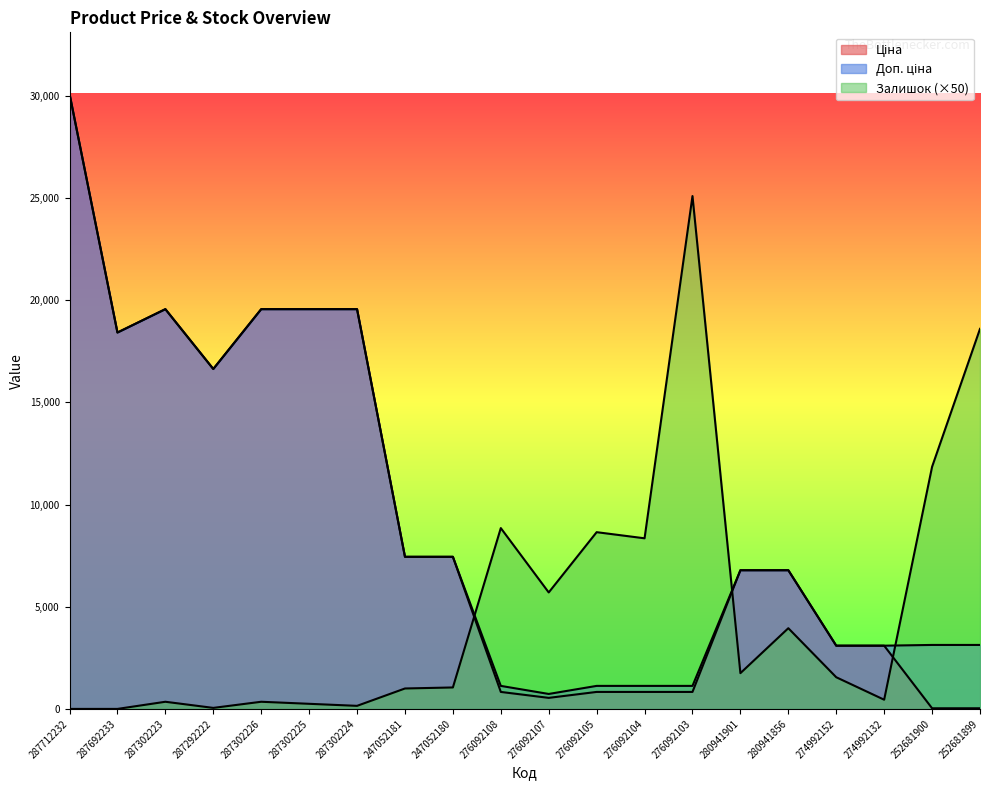

What is the value of the Ціна point at the 7th from the left?

19564.9